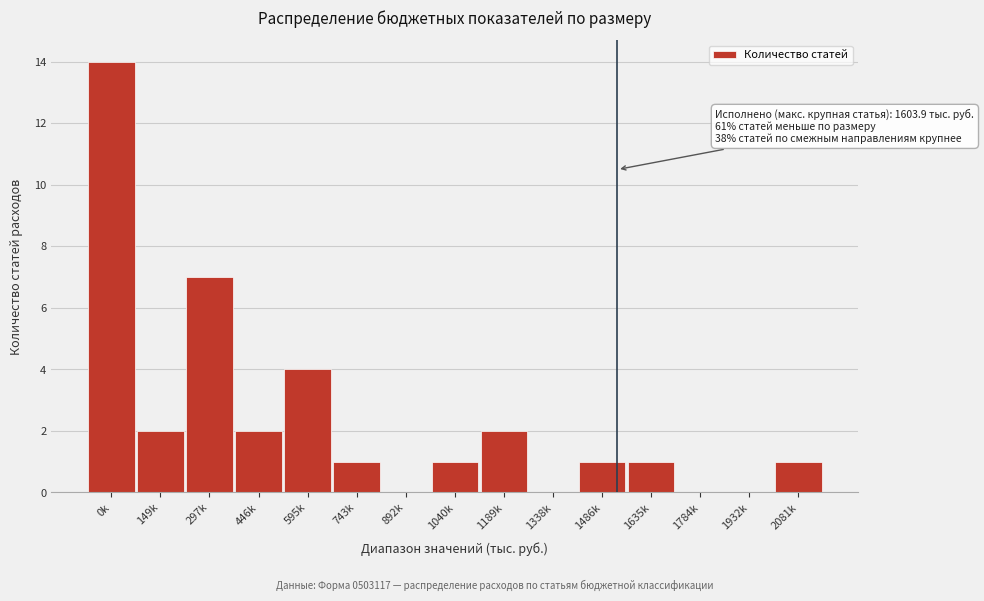

Reading left to right, list all the values displayed in this chart.

0k=14	149k=2	297k=7	446k=2	595k=4	743k=1	892k=0	1040k=1	1189k=2	1338k=0	1486k=1	1635k=1	1784k=0	1932k=0	2081k=1